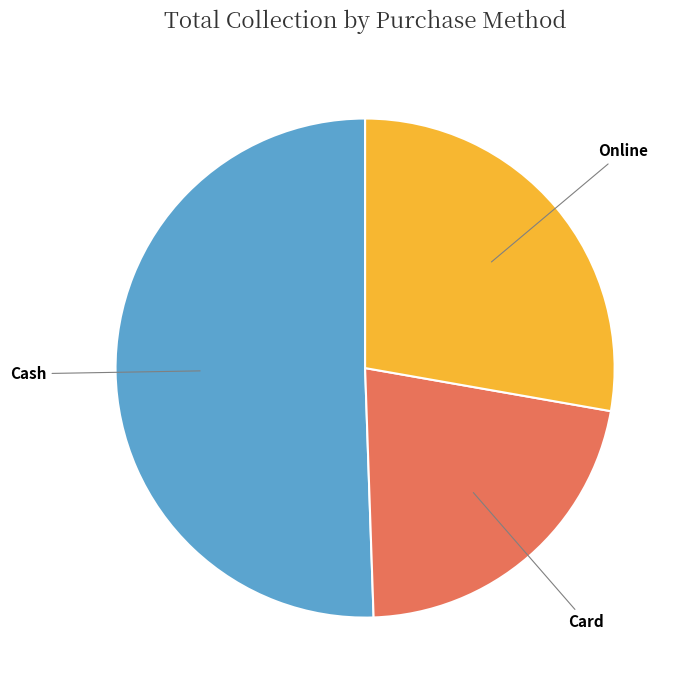

Does any single category account for the majority?

Yes